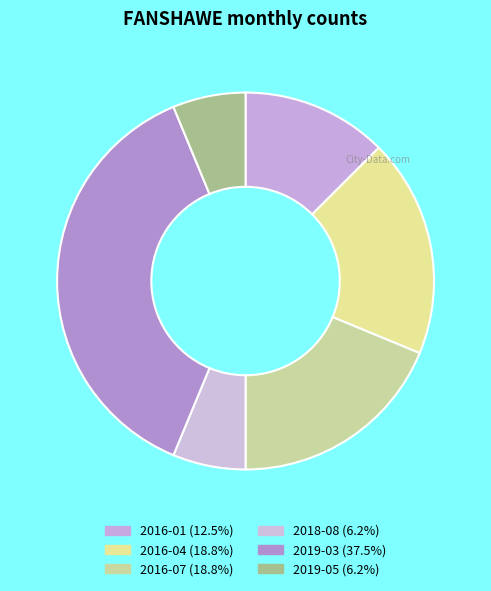

To the nearest percent, what is the difference between the largest and smallest slice percentages?

31%